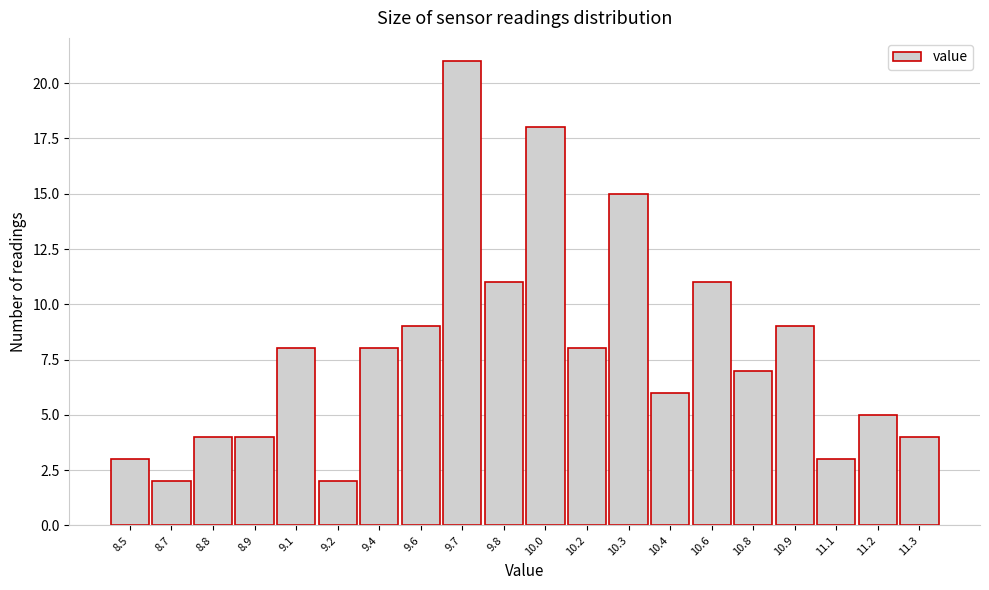

Reading right to left, transcribe all the data shown in this chart.

4	5	3	9	7	11	6	15	8	18	11	21	9	8	2	8	4	4	2	3